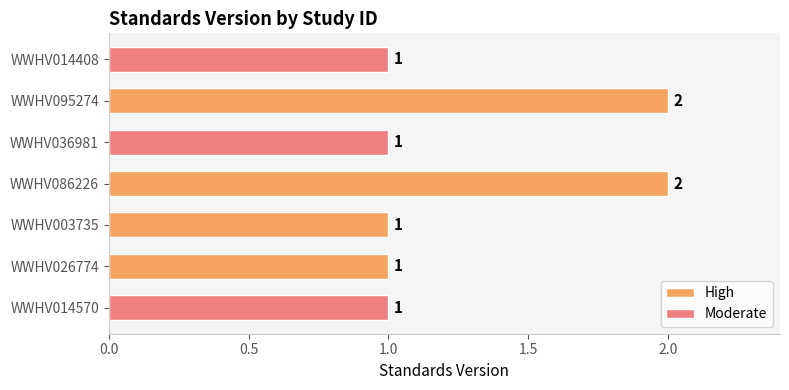

How many bars are there in total?

7